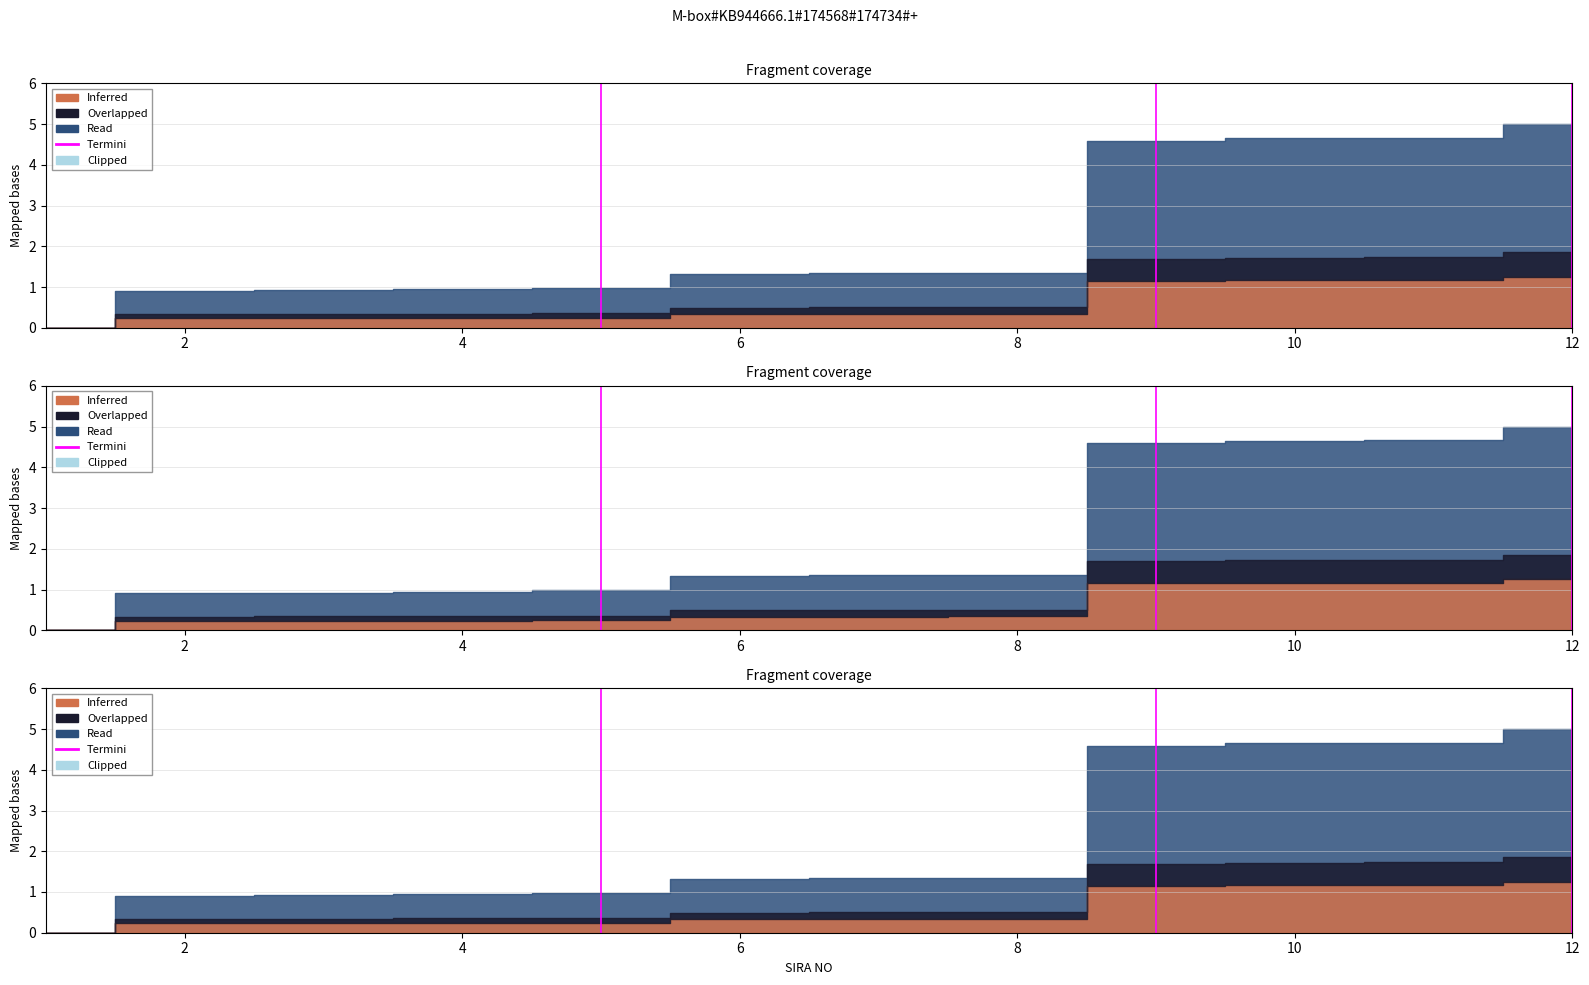

True or false: the data shows 0 at 0.

False